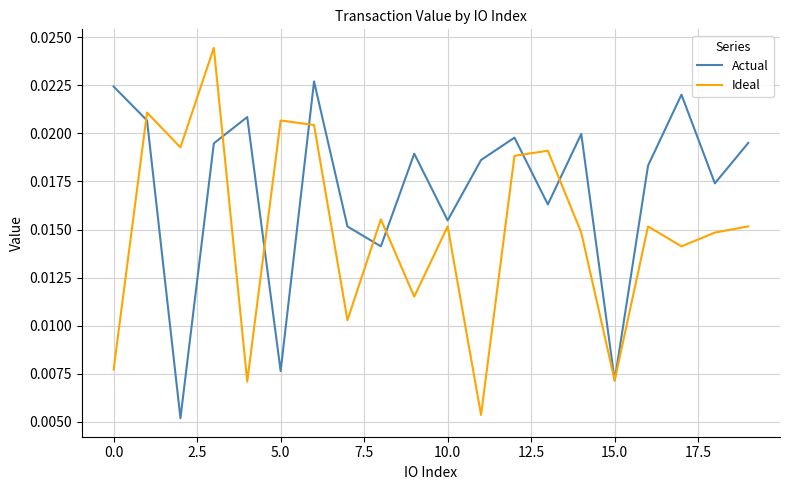

List the series in order of their overall mean, highest first.

Actual, Ideal